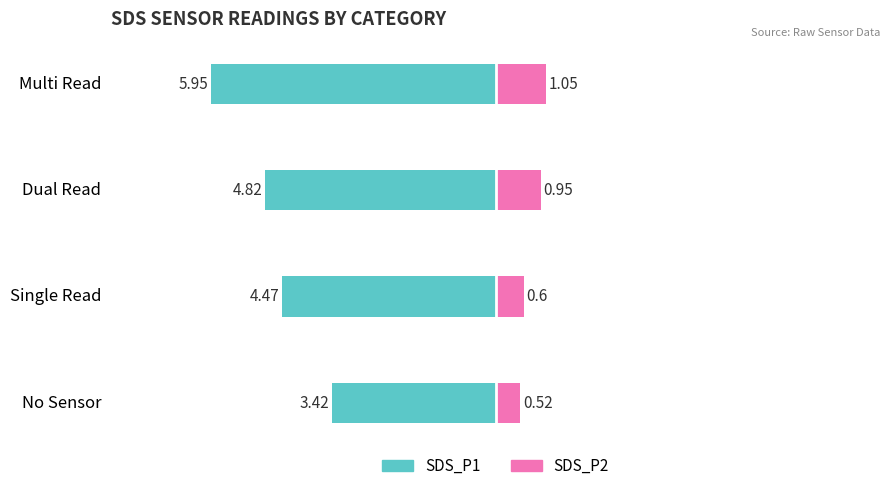

Rank the series at Single Read from highest to lowest value.

SDS_P2, SDS_P1